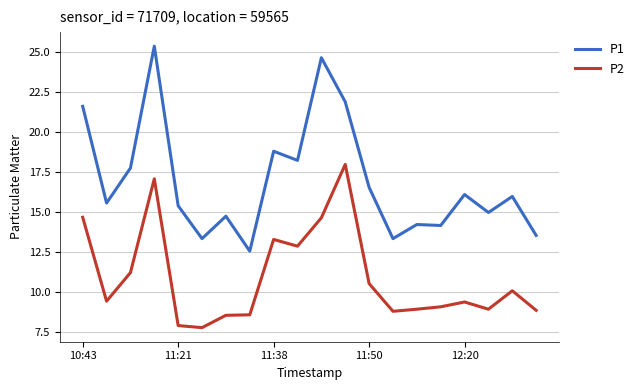

Which series has the widest spread of values?

P1